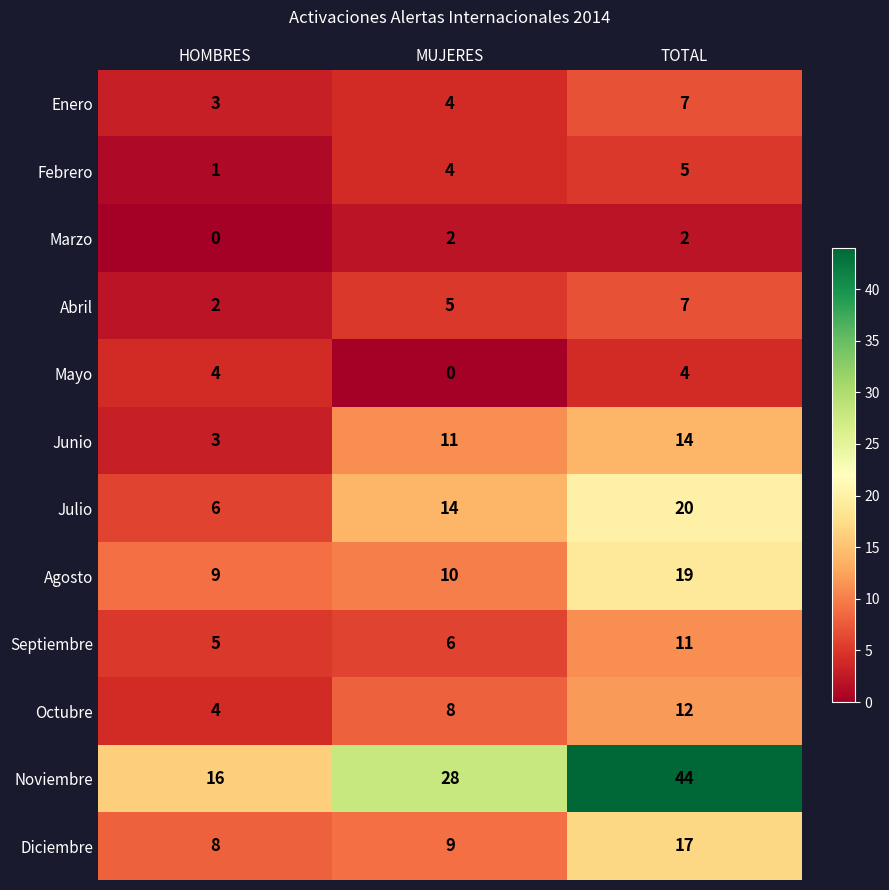

True or false: Enero has a value of 4 at MUJERES.

True